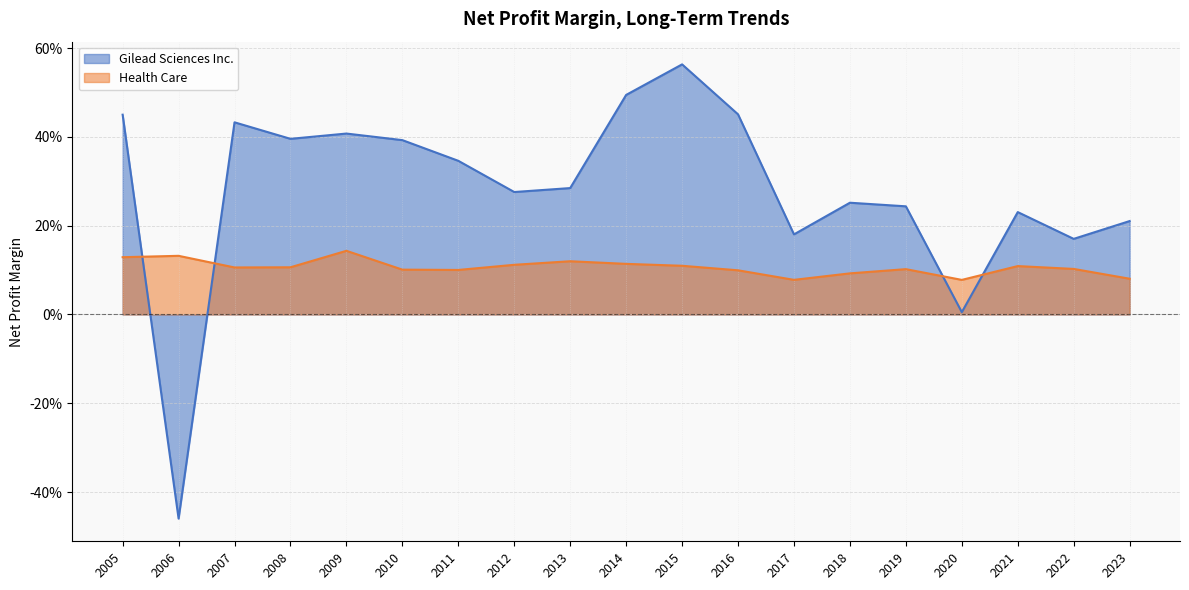

Which series has the widest spread of values?

Gilead Sciences Inc.